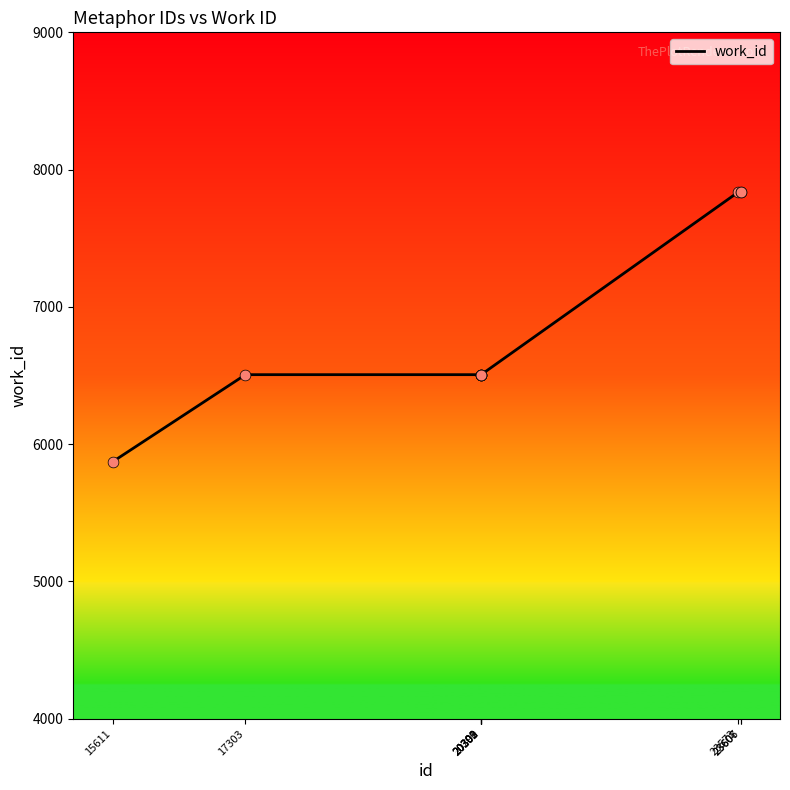

Between 23607 and 20299, which is larger?

23607